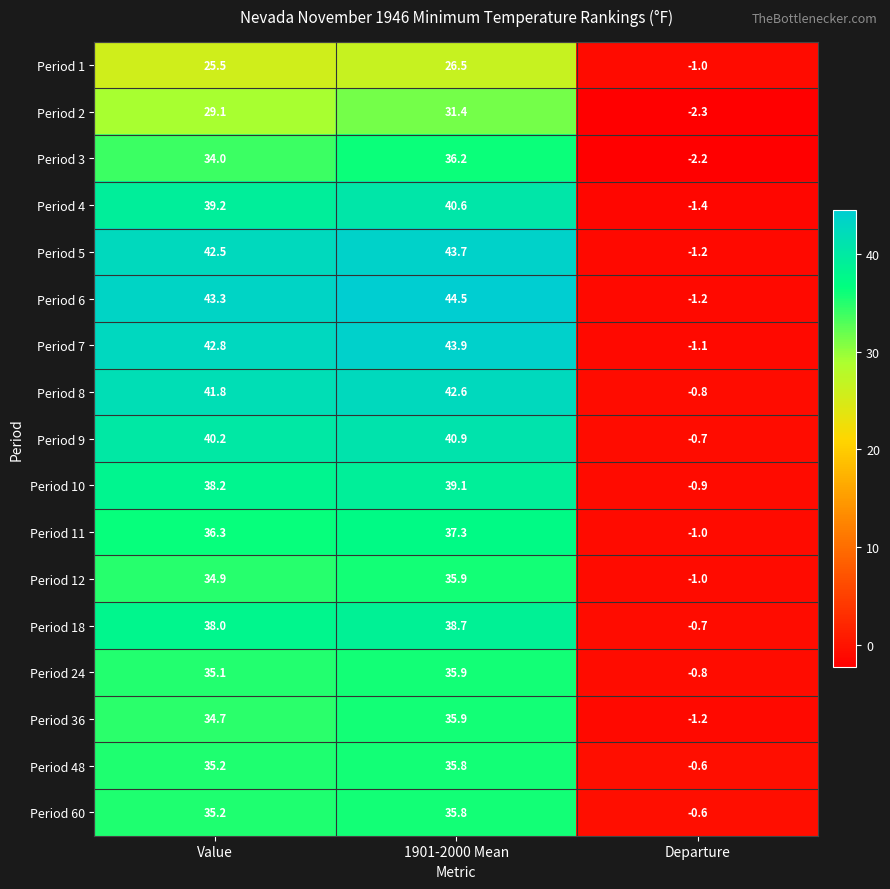

What is the difference between the highest and lowest values at 1901-2000 Mean?

18.0